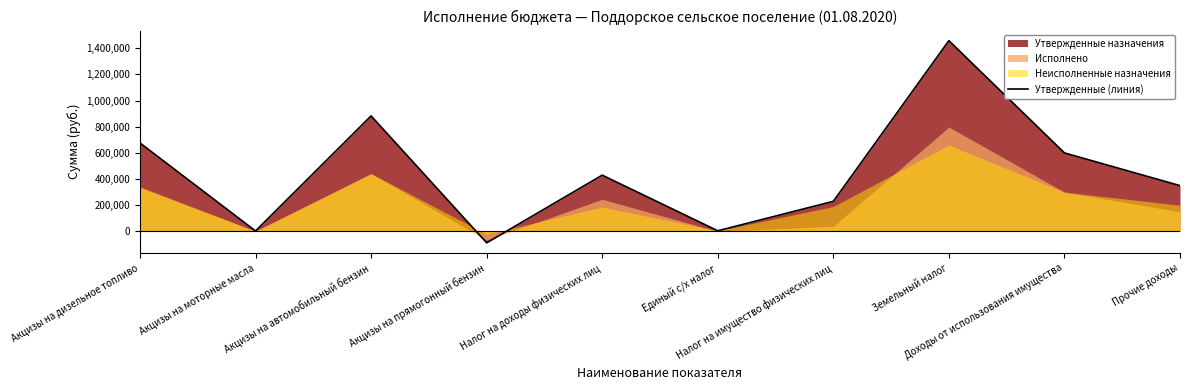

Reading right to left, what are all the values shown in this chart?

Прочие доходы=350000.0	Доходы от использования имущества=600000.0	Земельный налог=1458000.0	Налог на имущество физических лиц=230000.0	Единый с/х налог=4800.0	Налог на доходы физических лиц=430000.0	Акцизы на прямогонный бензин=-87234.8	Акцизы на автомобильный бензин=882938.3	Акцизы на моторные масла=3481.8	Акцизы на дизельное топливо=675965.8